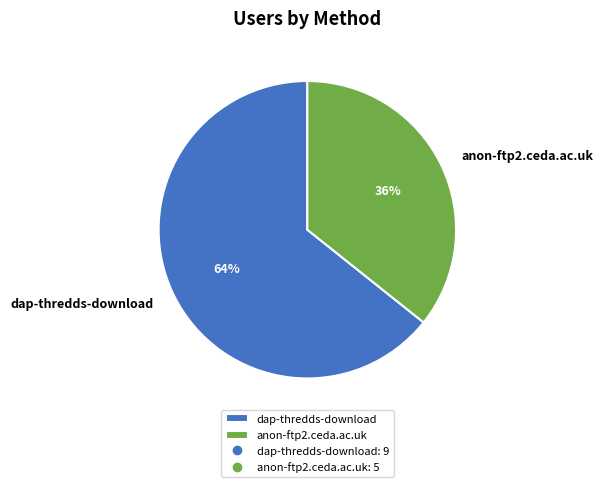

To the nearest percent, what is the combined percentage of dap-thredds-download and anon-ftp2.ceda.ac.uk?

100%